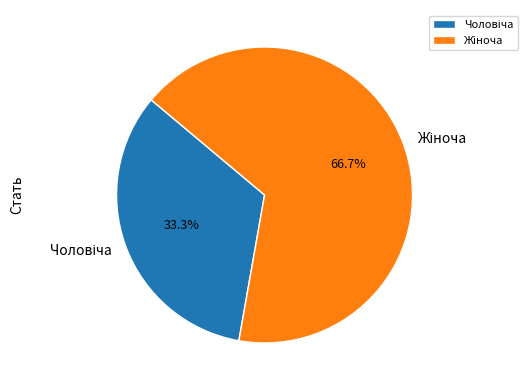

Does any single category account for the majority?

Yes